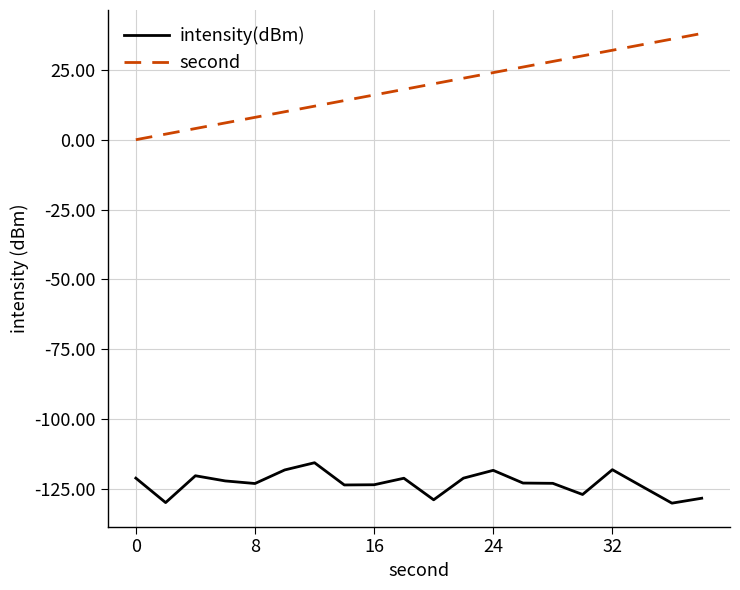

Rank the series by their average value, from highest to lowest.

second, intensity(dBm)